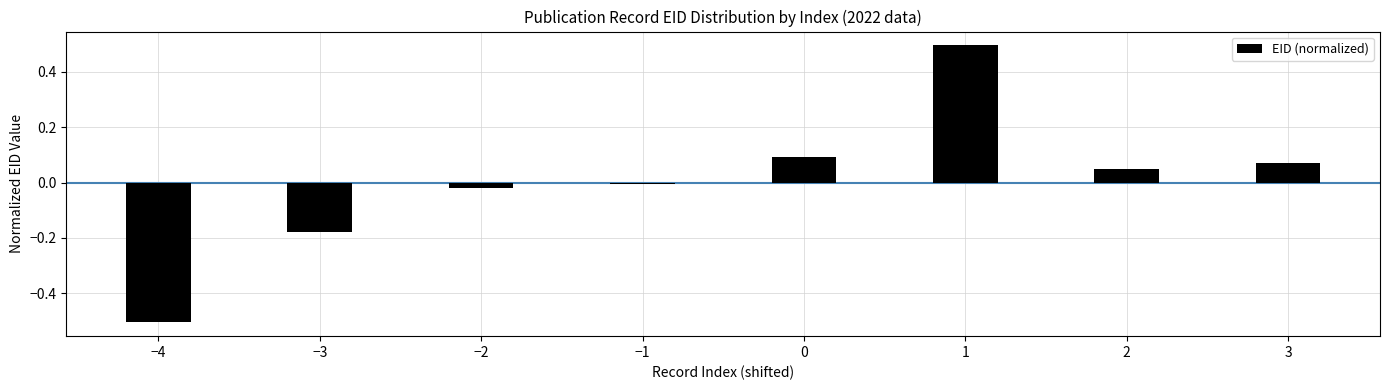

True or false: the data shows -0.5 at −4.

True